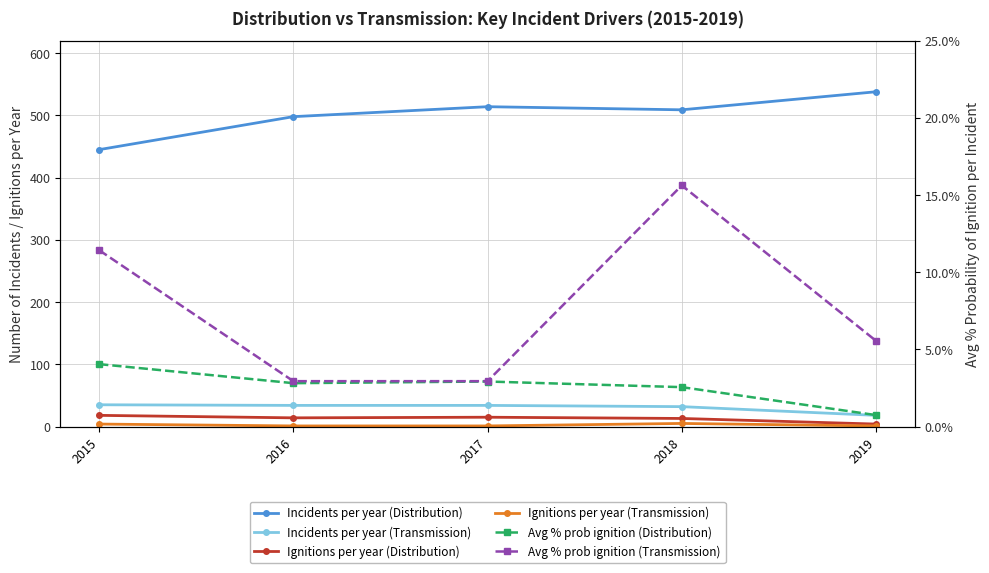

Reading right to left, transcribe all the data shown in this chart.

Incidents per year (Distribution): 2019=538.0	2018=509.0	2017=514.0	2016=498.0	2015=445.0
Incidents per year (Transmission): 2019=18.0	2018=32.0	2017=34.0	2016=34.0	2015=35.0
Ignitions per year (Distribution): 2019=4.0	2018=13.0	2017=15.0	2016=14.0	2015=18.0
Ignitions per year (Transmission): 2019=1.0	2018=5.0	2017=1.0	2016=1.0	2015=4.0
Avg % prob ignition (Distribution): 2019=0.0	2018=0.0	2017=0.0	2016=0.0	2015=0.0
Avg % prob ignition (Transmission): 2019=0.1	2018=0.2	2017=0.0	2016=0.0	2015=0.1